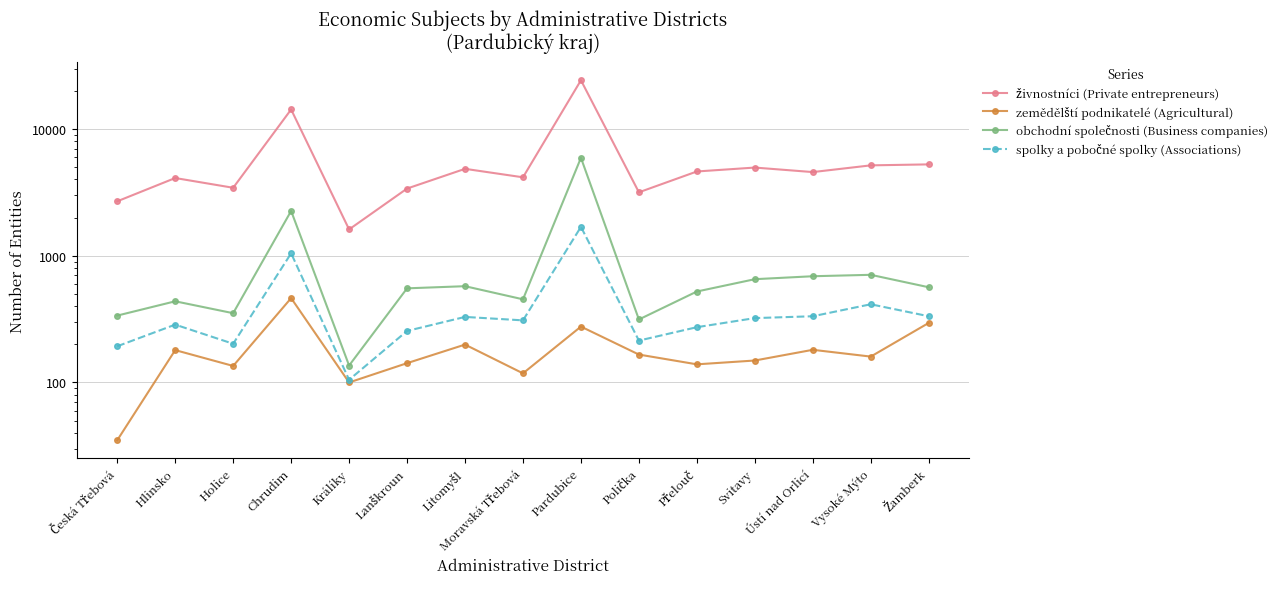

How many lines are shown in the chart?

4